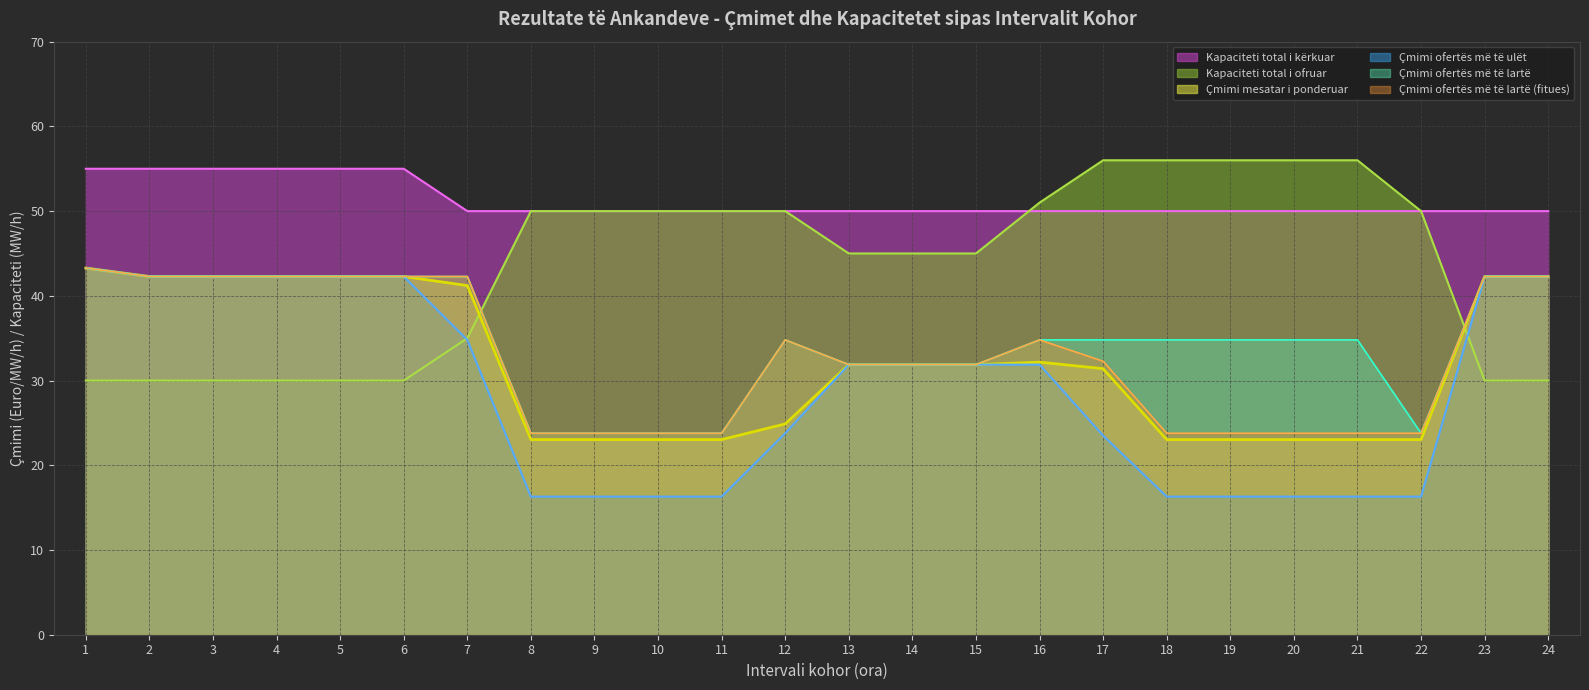

True or false: Çmimi mesatar i ponderuar and Çmimi ofertës më të lartë (fitues) intersect in this chart.

False